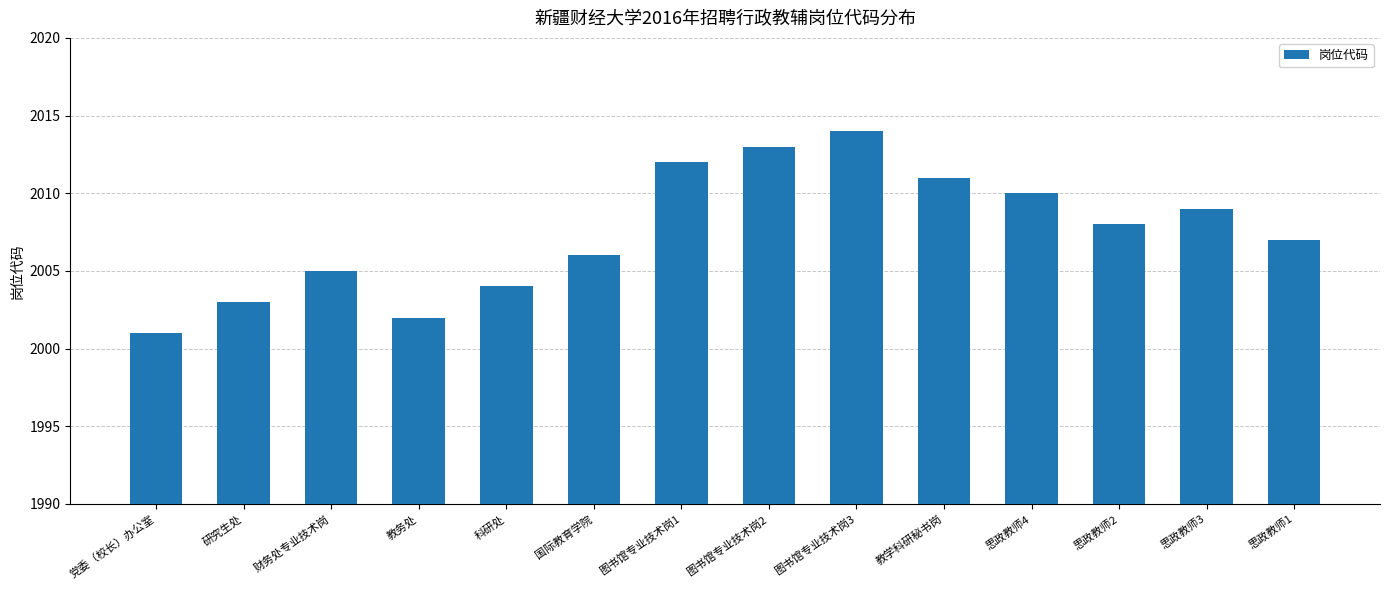

What is the label of the 2nd bar from the left?

研究生处